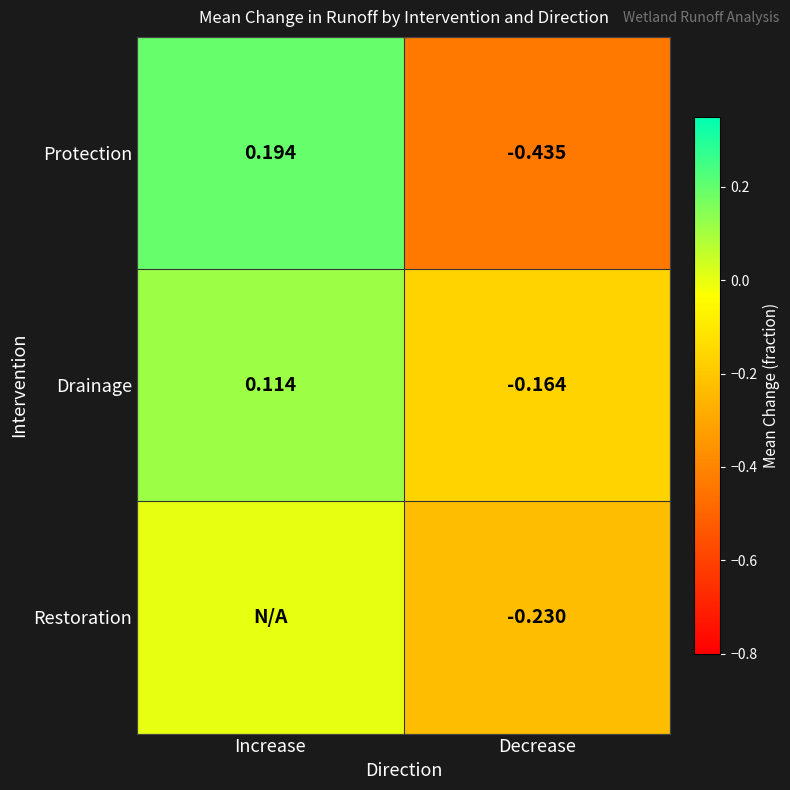

List the labels in order of Protection value, smallest first.

Decrease, Increase